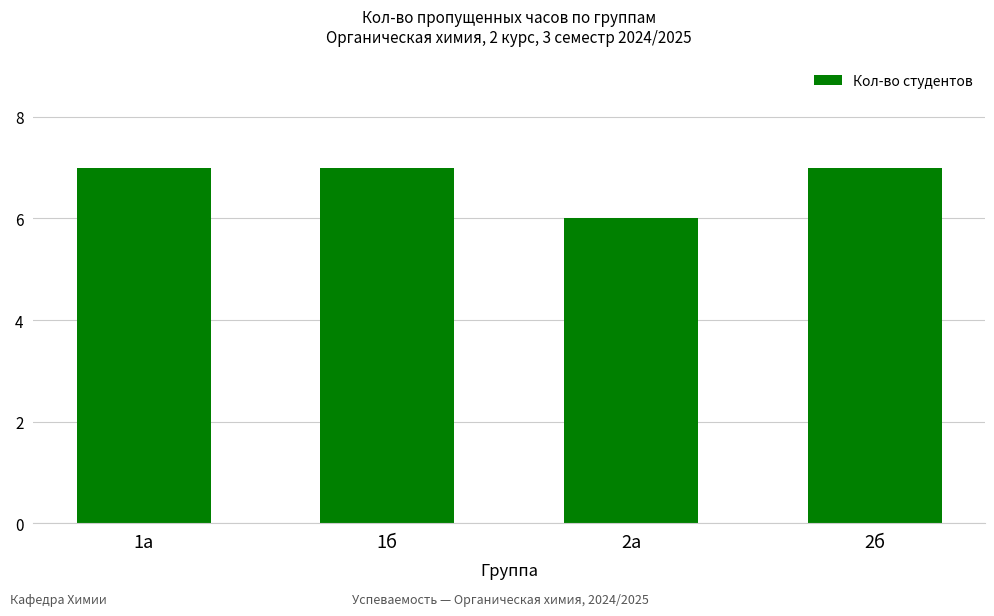

What is the label of the 1st bar from the left?

1а